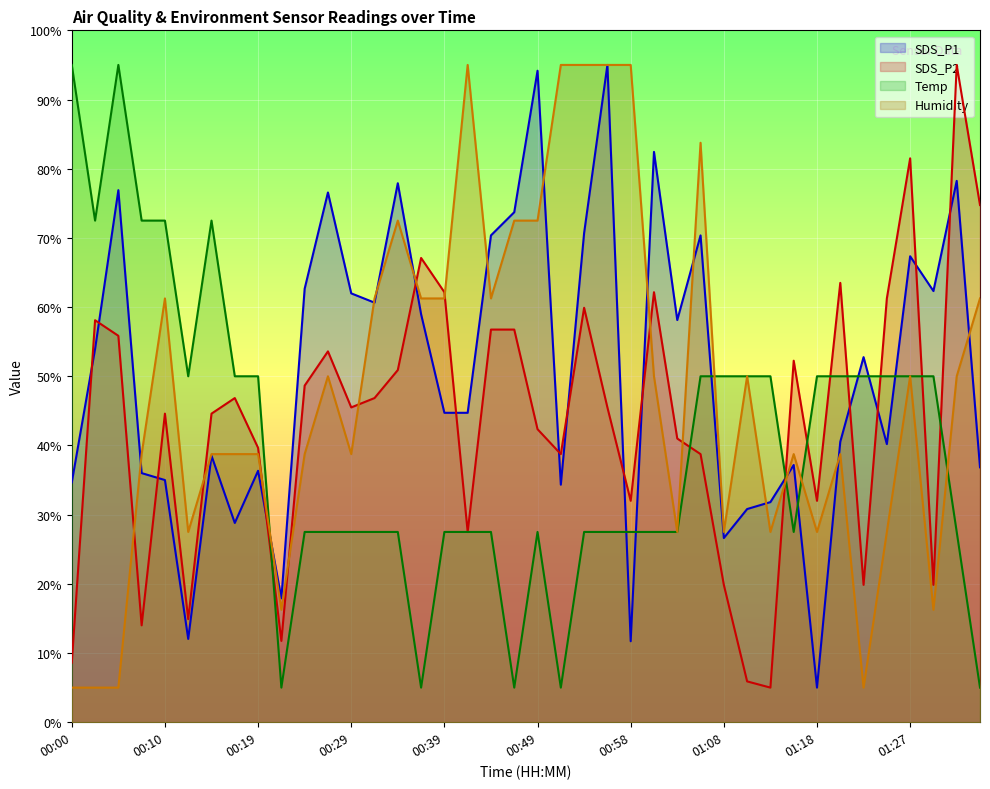

Rank the series by their average value, from highest to lowest.

SDS_P1, Humidity, SDS_P2, Temp